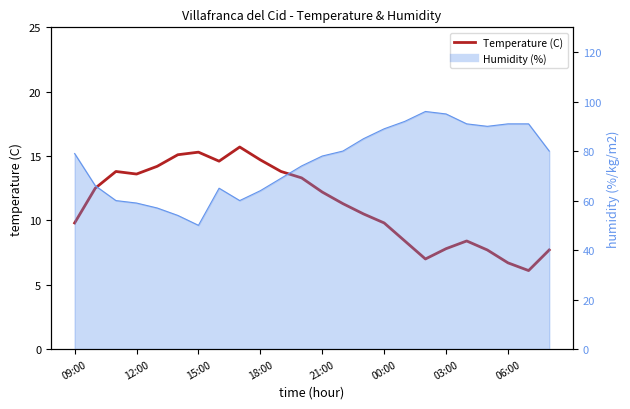

Where is the first local maximum?

15:00